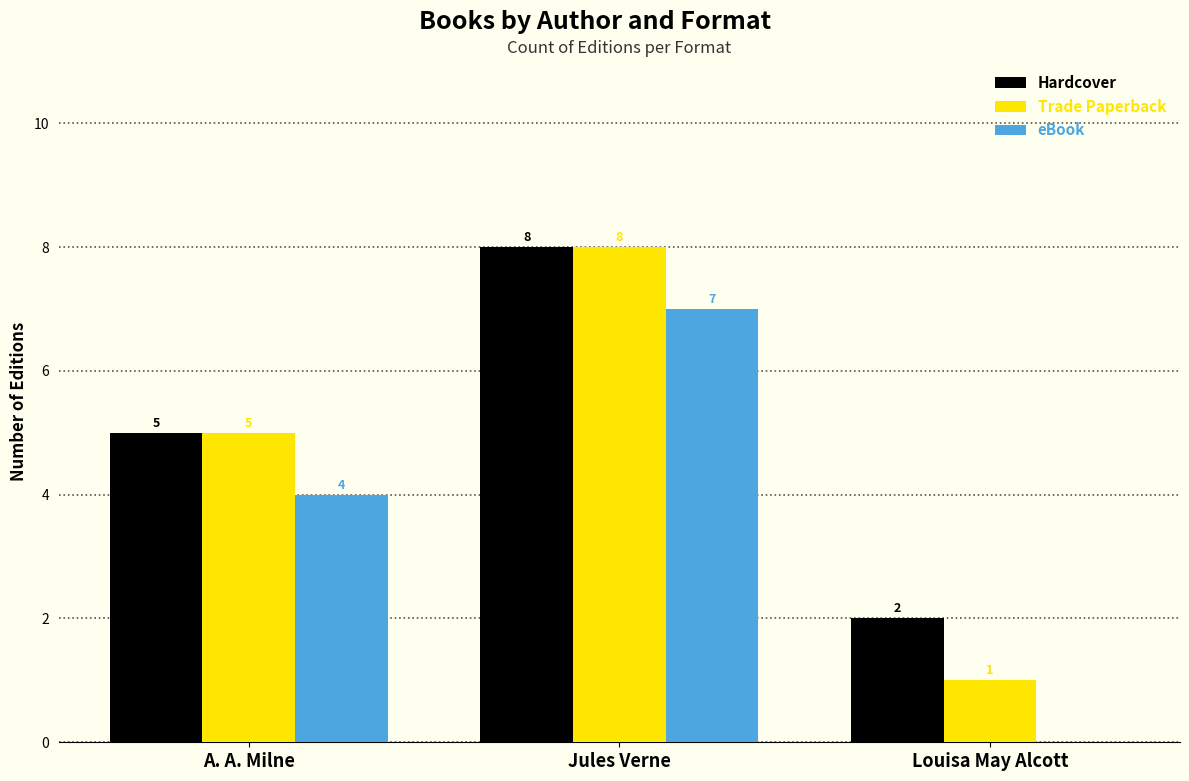

What value does the Trade Paperback series have at A. A. Milne?

5